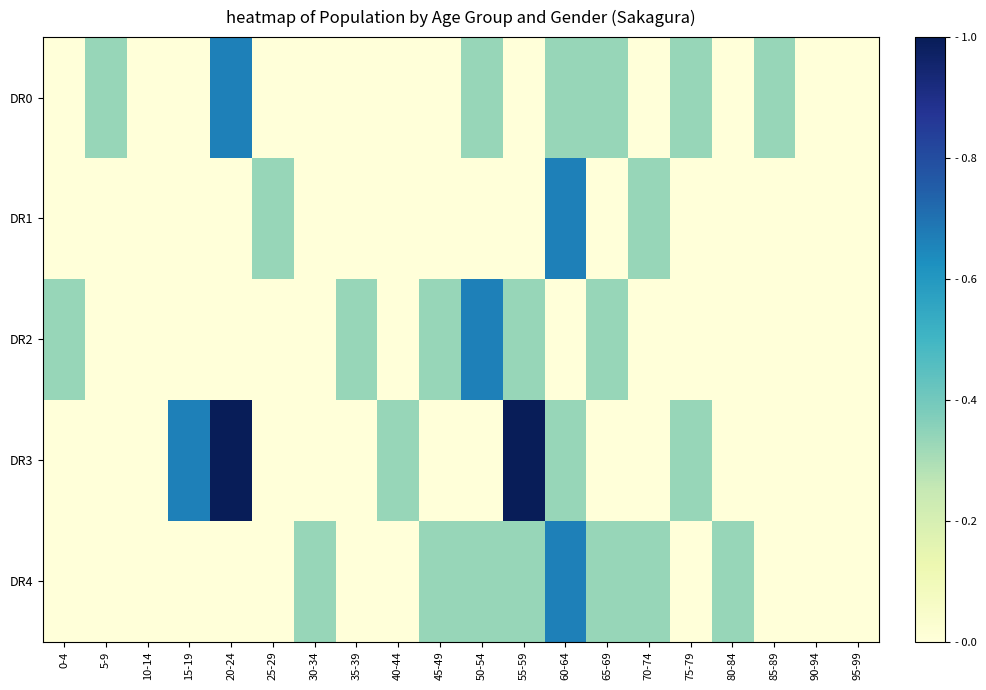

List the series in order of their peak value, highest first.

DR3, DR0, DR1, DR2, DR4